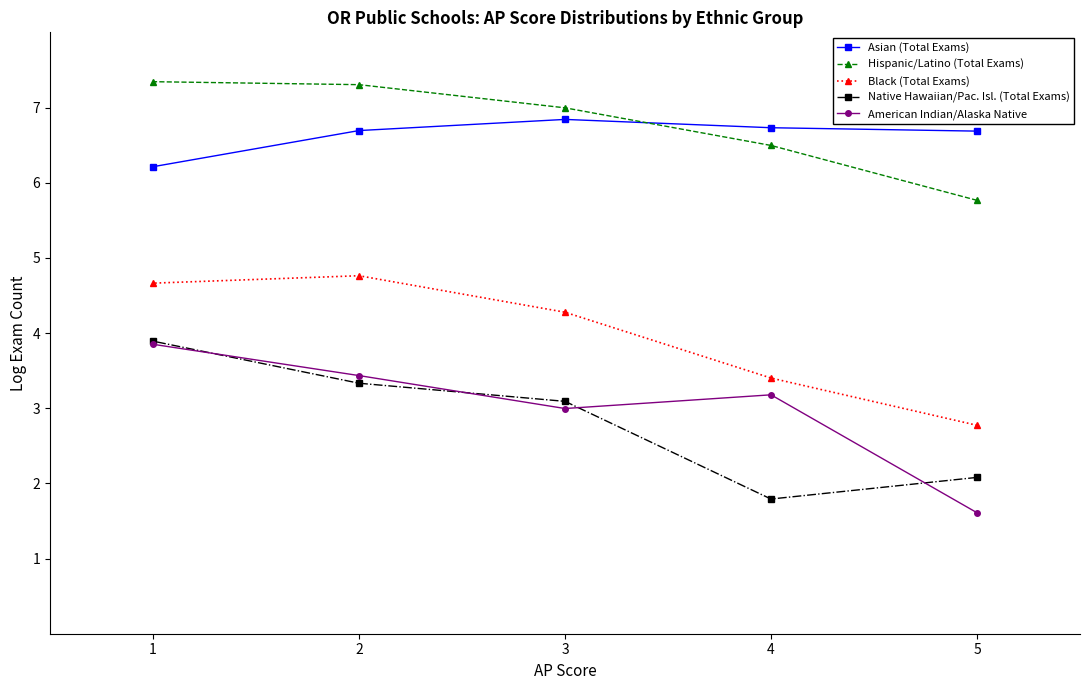

Reading right to left, transcribe all the data shown in this chart.

Asian (Total Exams): 5=6.7	4=6.7	3=6.8	2=6.7	1=6.2
Hispanic/Latino (Total Exams): 5=5.8	4=6.5	3=7.0	2=7.3	1=7.3
Black (Total Exams): 5=2.8	4=3.4	3=4.3	2=4.8	1=4.7
Native Hawaiian/Pac. Isl. (Total Exams): 5=2.1	4=1.8	3=3.1	2=3.3	1=3.9
American Indian/Alaska Native: 5=1.6	4=3.2	3=3.0	2=3.4	1=3.9